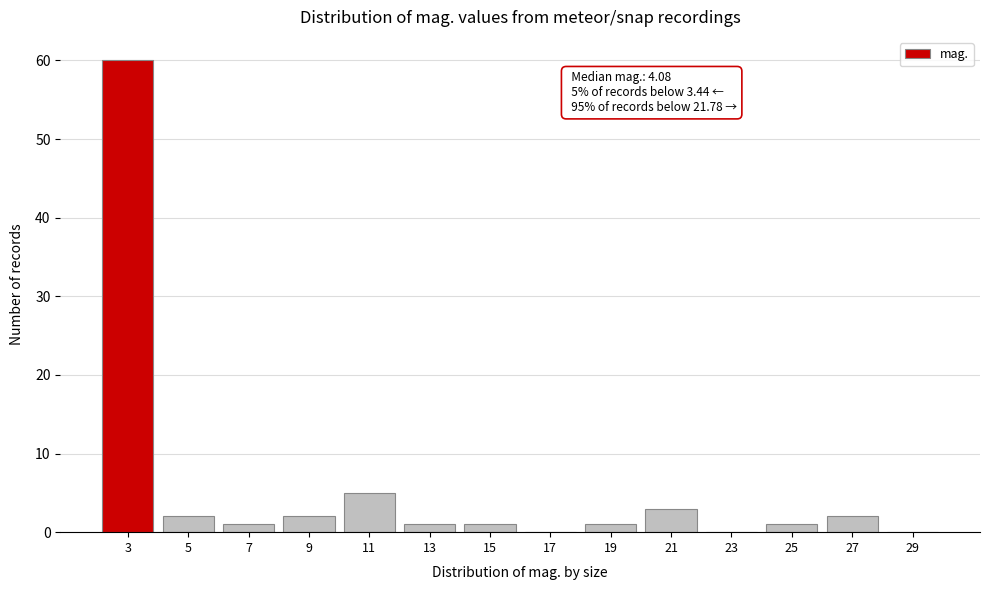

Reading left to right, list all the values displayed in this chart.

3=60	5=2	7=1	9=2	11=5	13=1	15=1	17=0	19=1	21=3	23=0	25=1	27=2	29=0